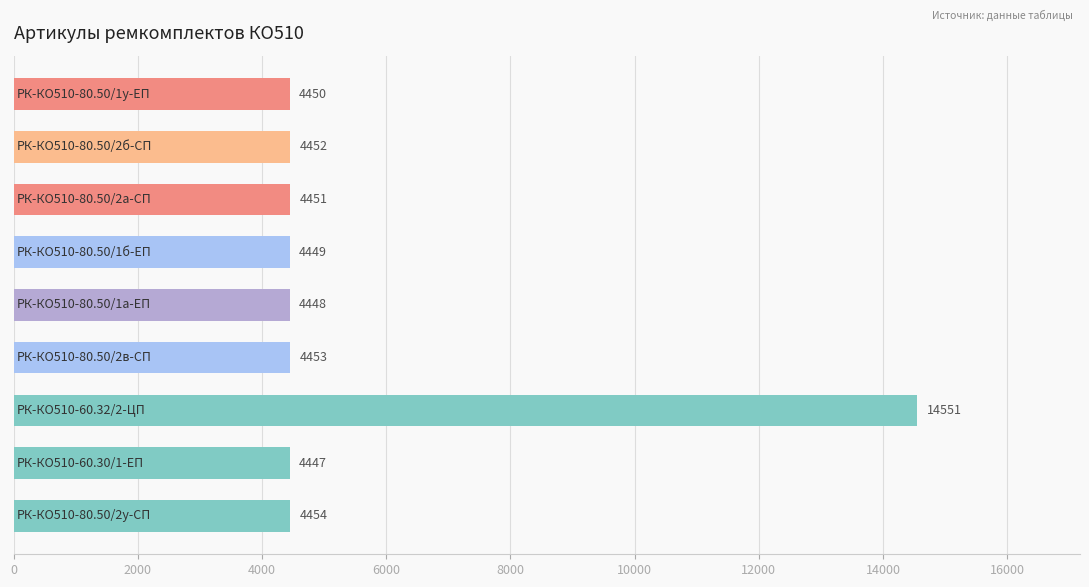

What is the maximum value shown in the chart?

14551